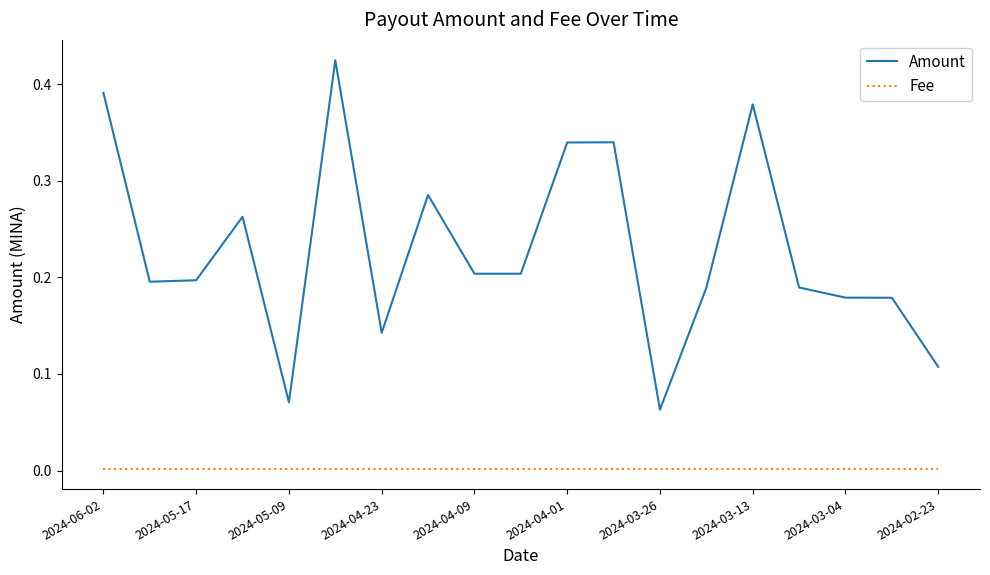

At how many categories does at least one series exceed 0?

19